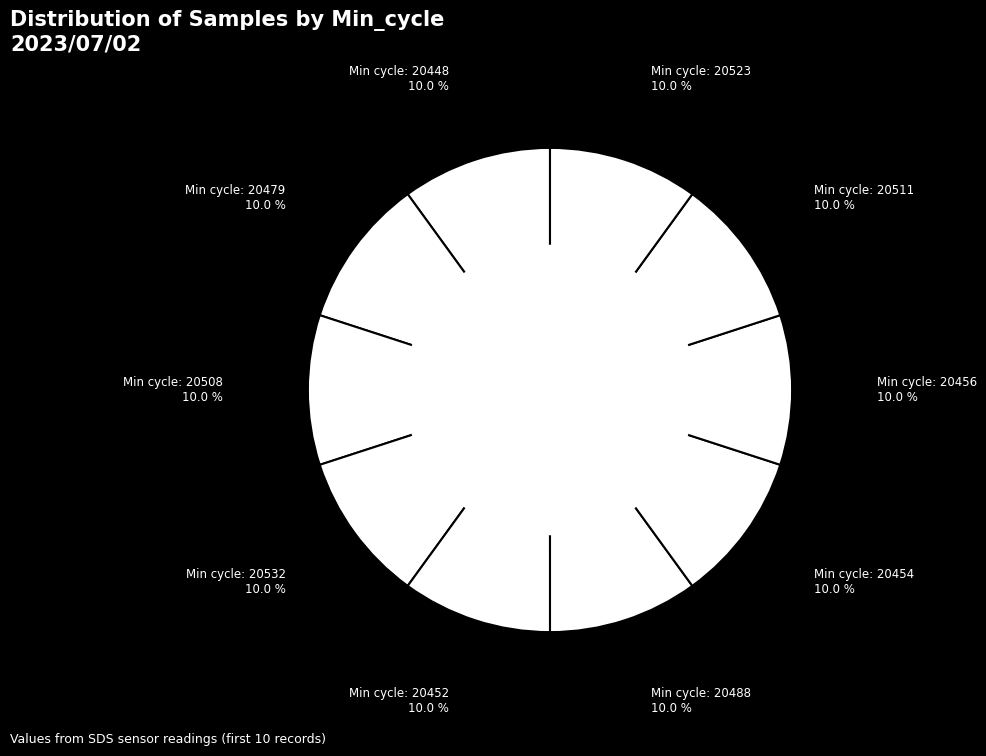

Which category has the smallest portion of the pie?

20523